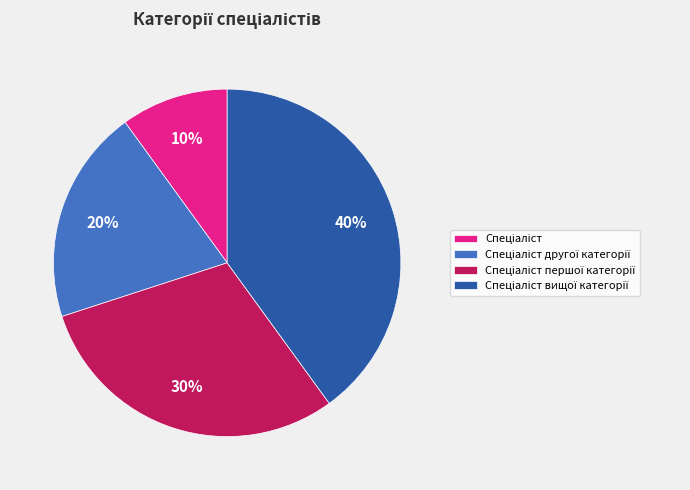

Does any single category account for the majority?

No